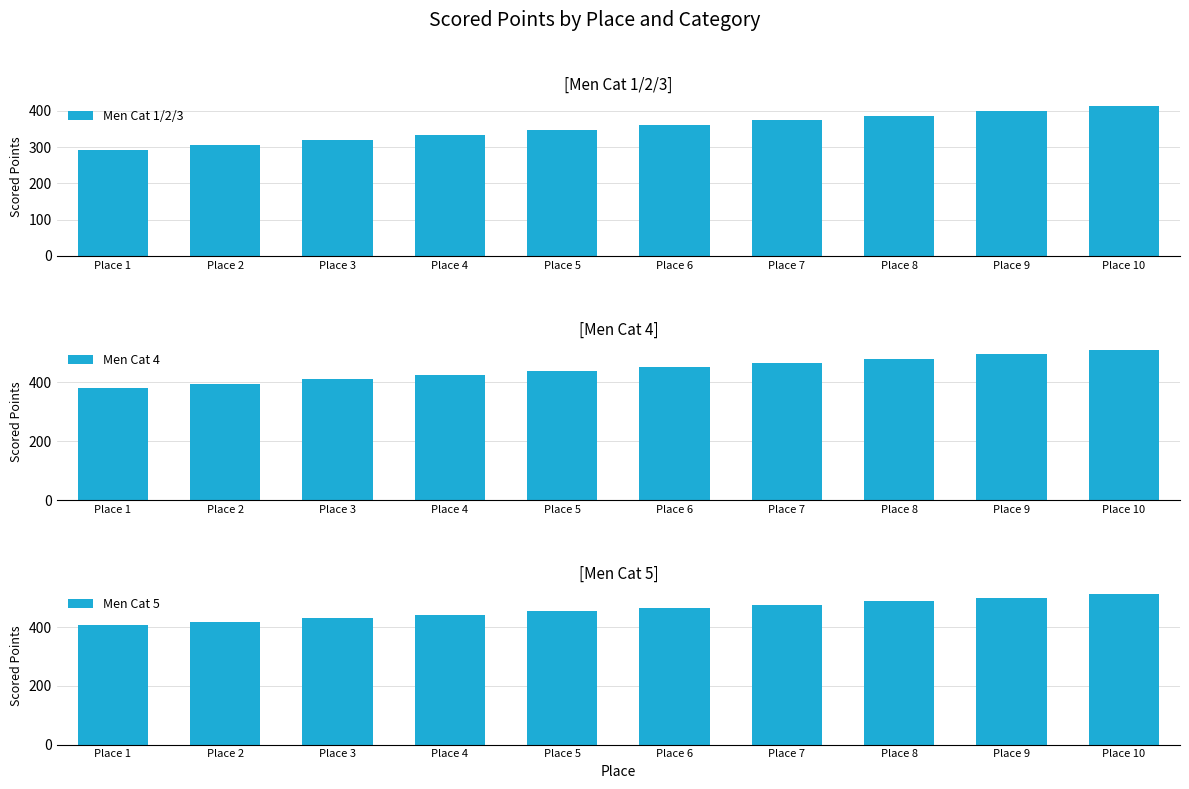

What is the value of the Men Cat 5 bar at the 6th from the left?

465.4